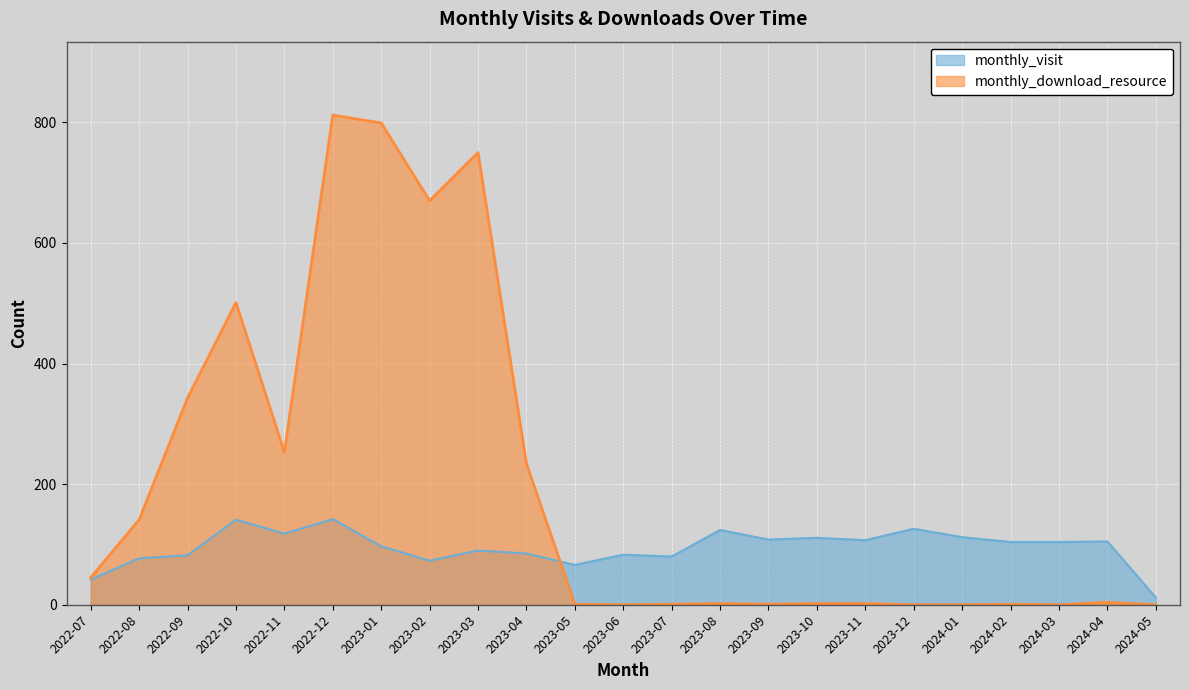

Reading right to left, extract all data points from this chart.

monthly_visit: 12	105	104	104	112	126	107	111	108	124	80	83	66	85	90	73	97	142	118	141	82	77	42
monthly_download_resource: 0	4	0	1	0	0	2	2	1	2	1	0	1	234	750	670	799	812	253	501	343	141	45